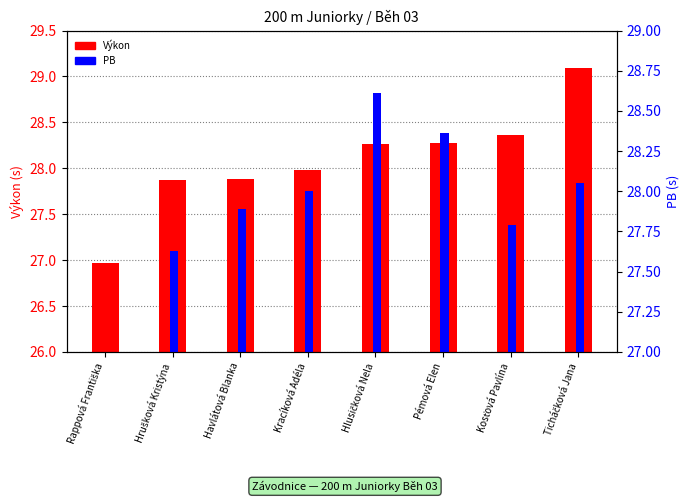

Between Kracíková Adéla and Hrušková Kristýna, which is larger?

Kracíková Adéla